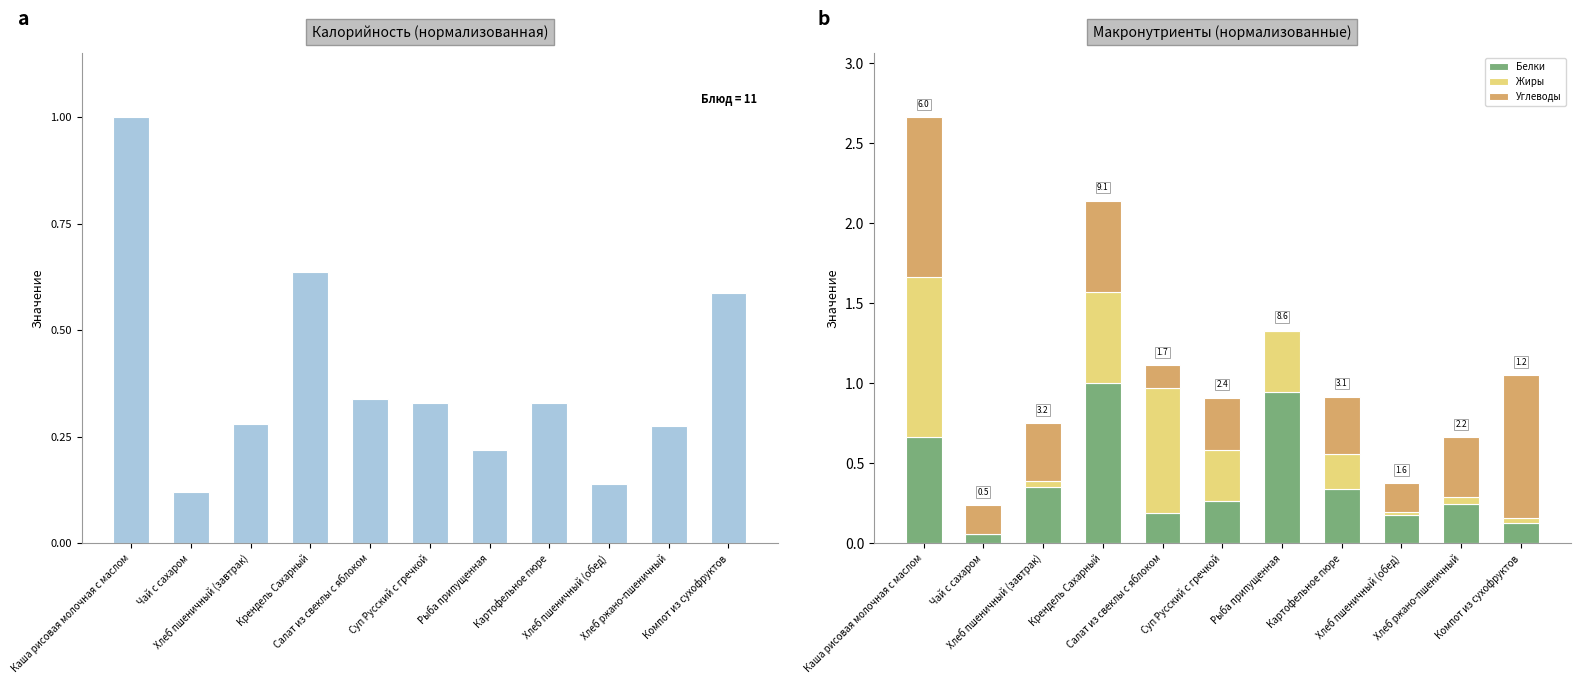

At which category is the sum across all series the highest?

Каша рисовая молочная с маслом